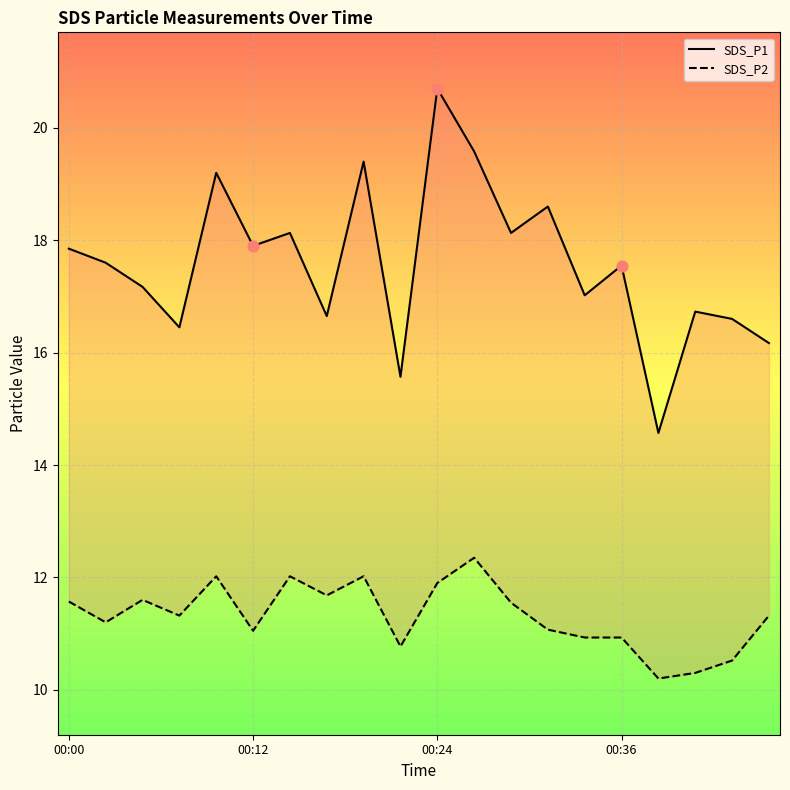

Which series has the widest spread of Y values?

SDS_P1